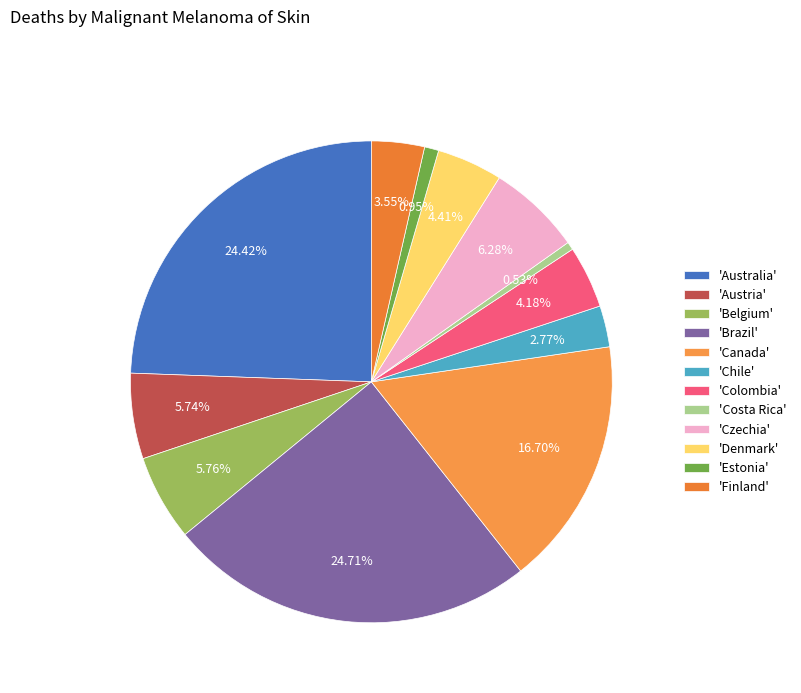

Count the number of slices in the pie.

12